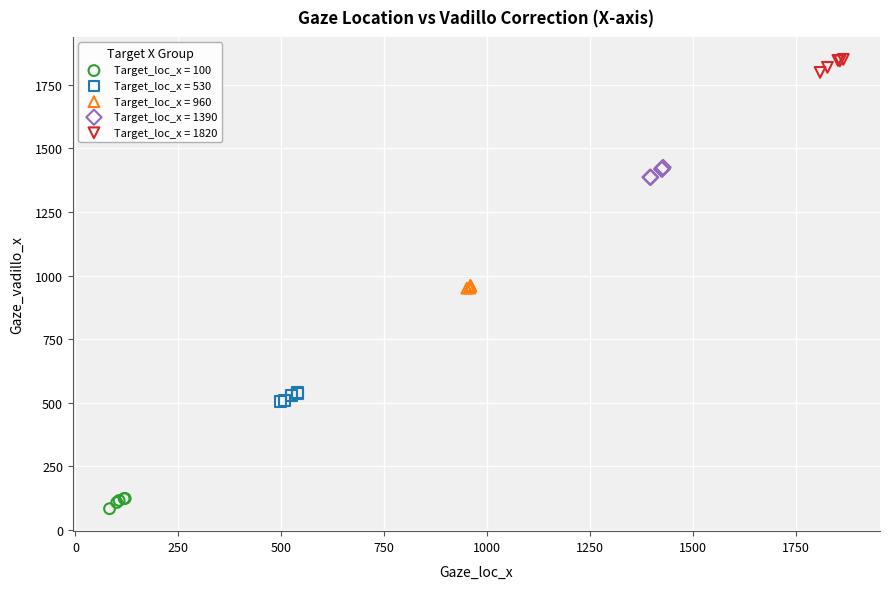

Which series reaches the maximum Y coordinate?

Target_loc_x = 1820